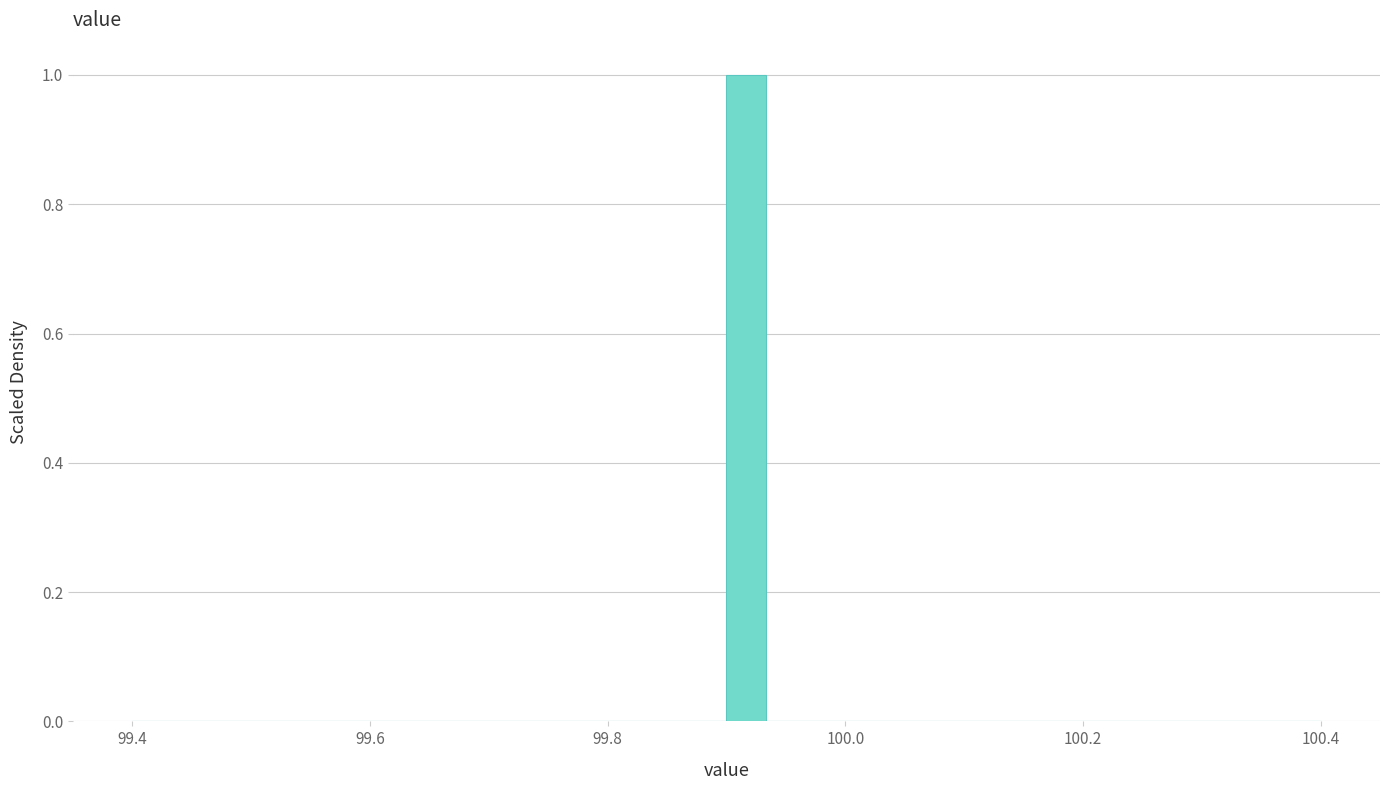

Around what value on the x-axis is the tallest bar? Give the approximate position of its centre, as read against the axis.

99.92